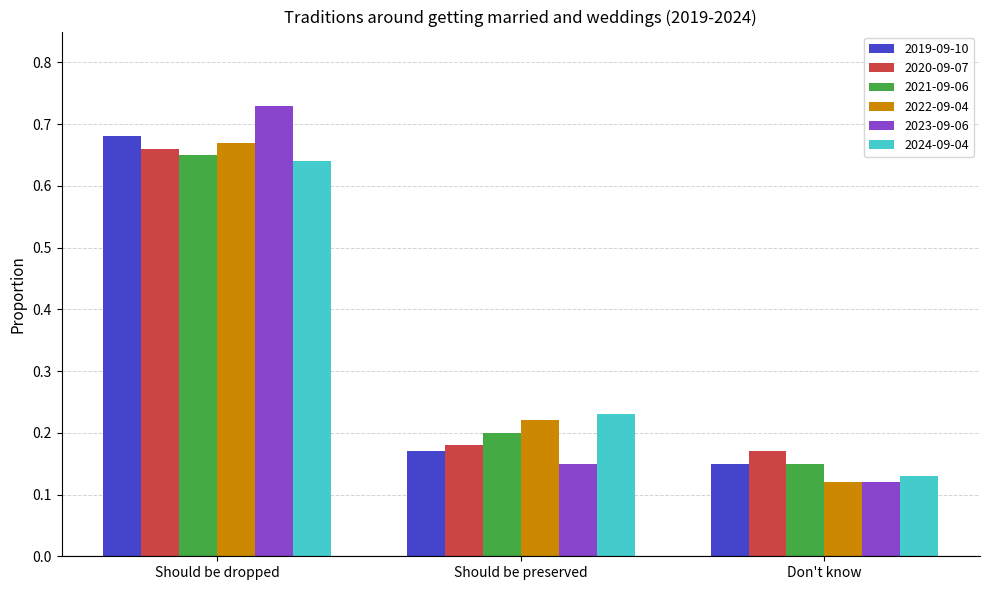

Which series has the widest spread of values?

2023-09-06